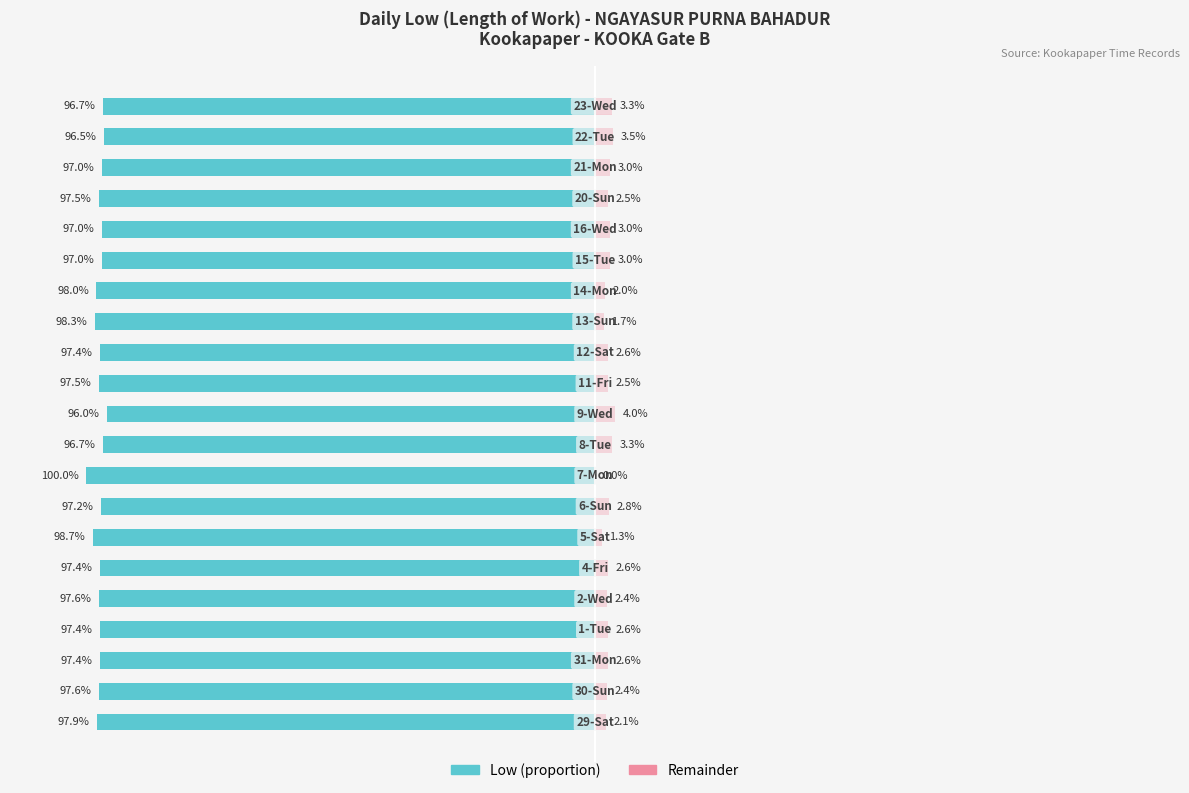

Count the number of data series in this chart.

2